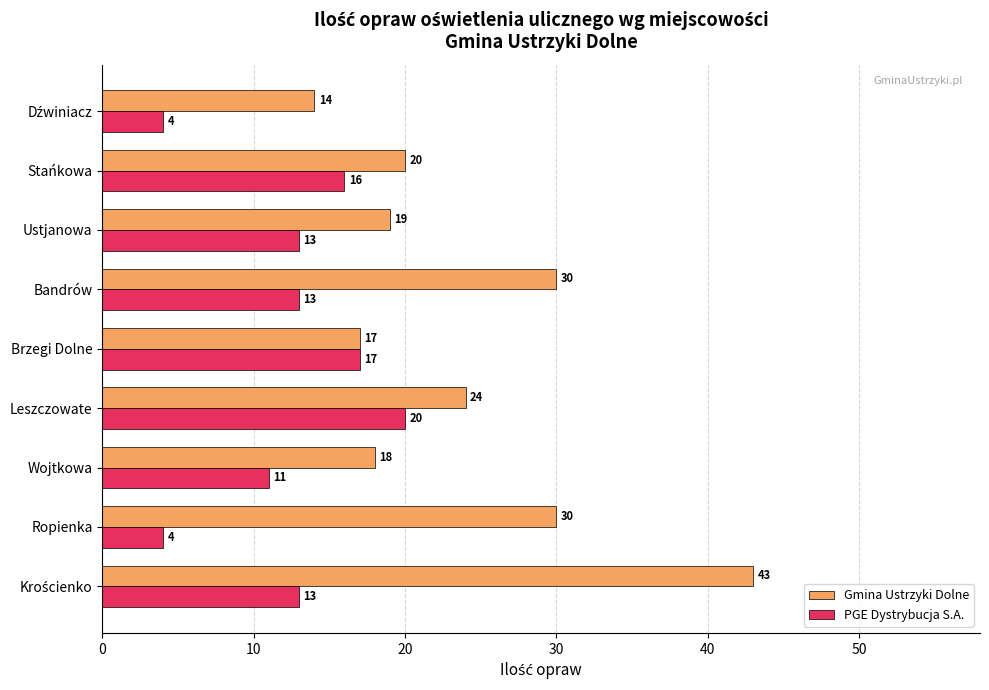

Rank the series by their average value, from lowest to highest.

PGE Dystrybucja S.A., Gmina Ustrzyki Dolne